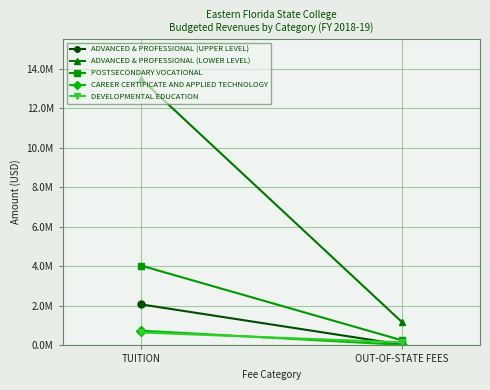

What is the difference between the DEVELOPMENTAL EDUCATION values at OUT-OF-STATE FEES and TUITION?

498471